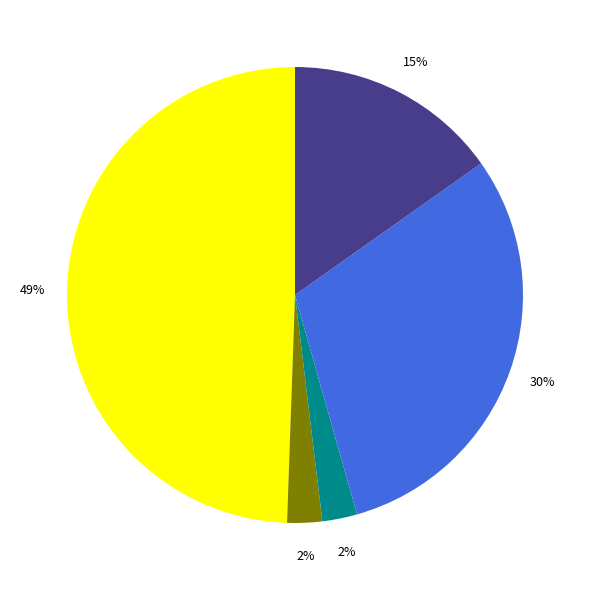

To the nearest percent, what is the average slice percentage?

20%